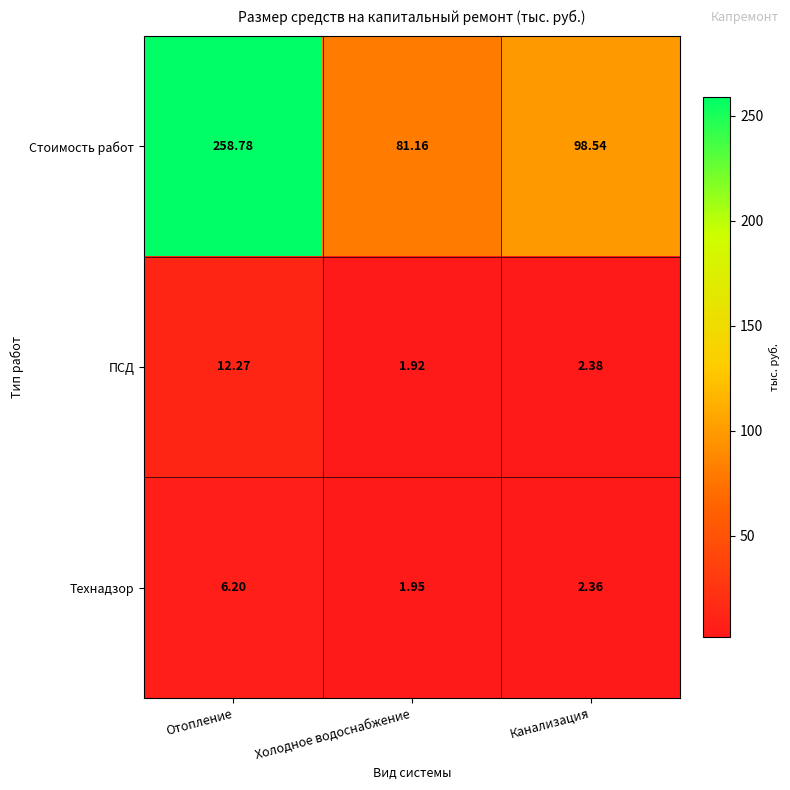

At which category does the chart reach its minimum across all series?

Холодное водоснабжение